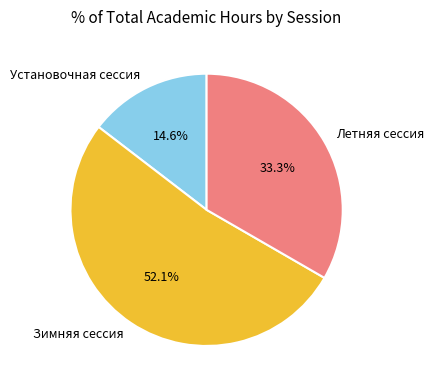

Approximately how many times larger is the value at Зимняя сессия compared to Установочная сессия?

3.6